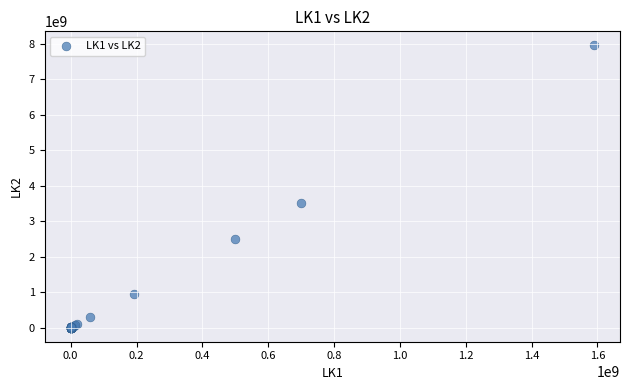

What Y value in the scatter plot is closest to 3973060235?

3500000000